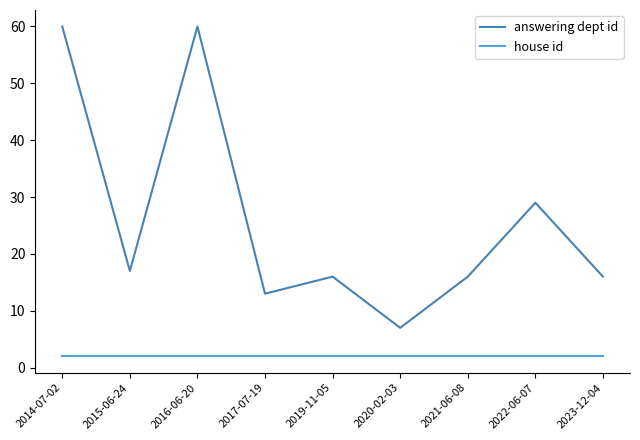

True or false: house id and answering dept id cross at least once.

False